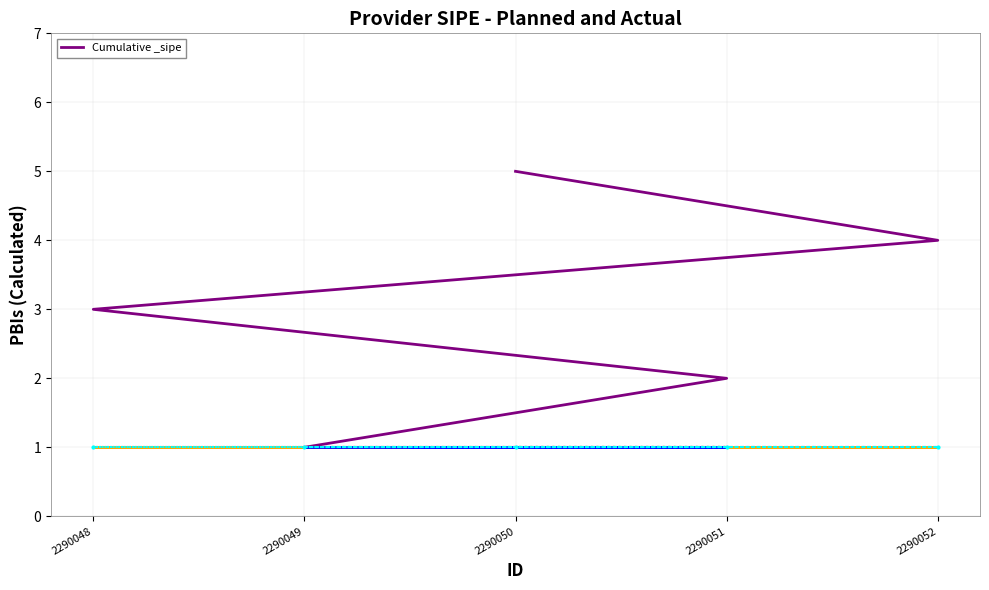

Reading left to right, list all the values displayed in this chart.

2290049=1	2290051=2	2290048=3	2290052=4	2290050=5